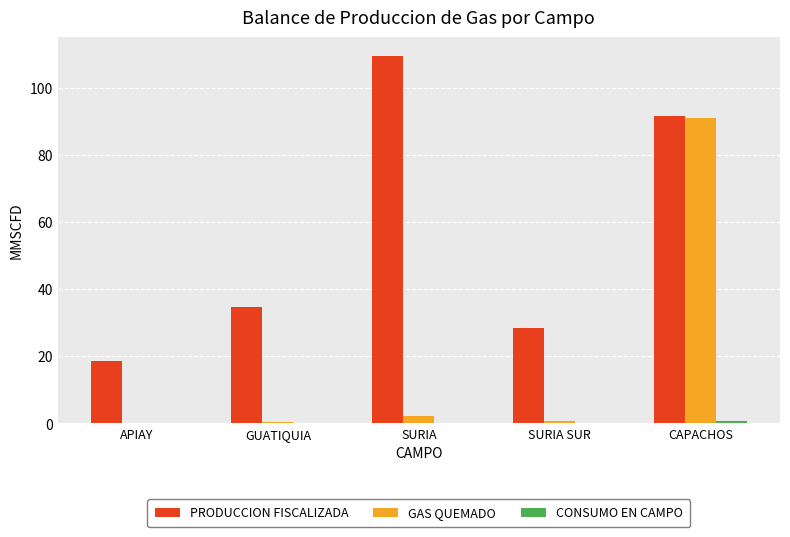

What is the greatest value displayed?

109.7